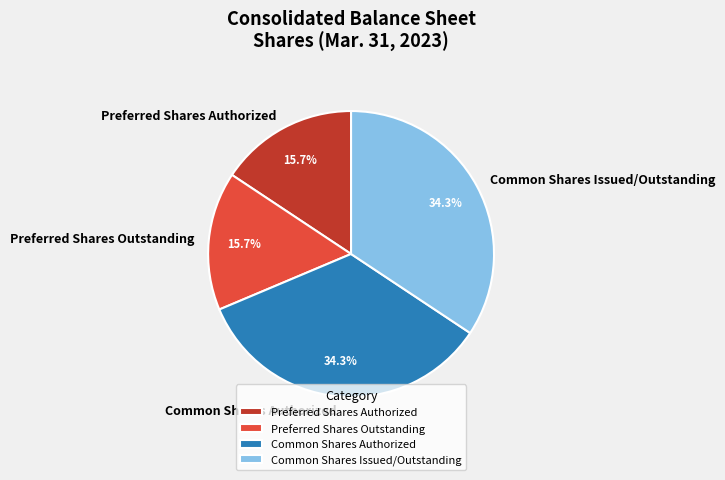

Approximately how many times larger is the value at Common Shares Authorized compared to Preferred Shares Outstanding?

2.2